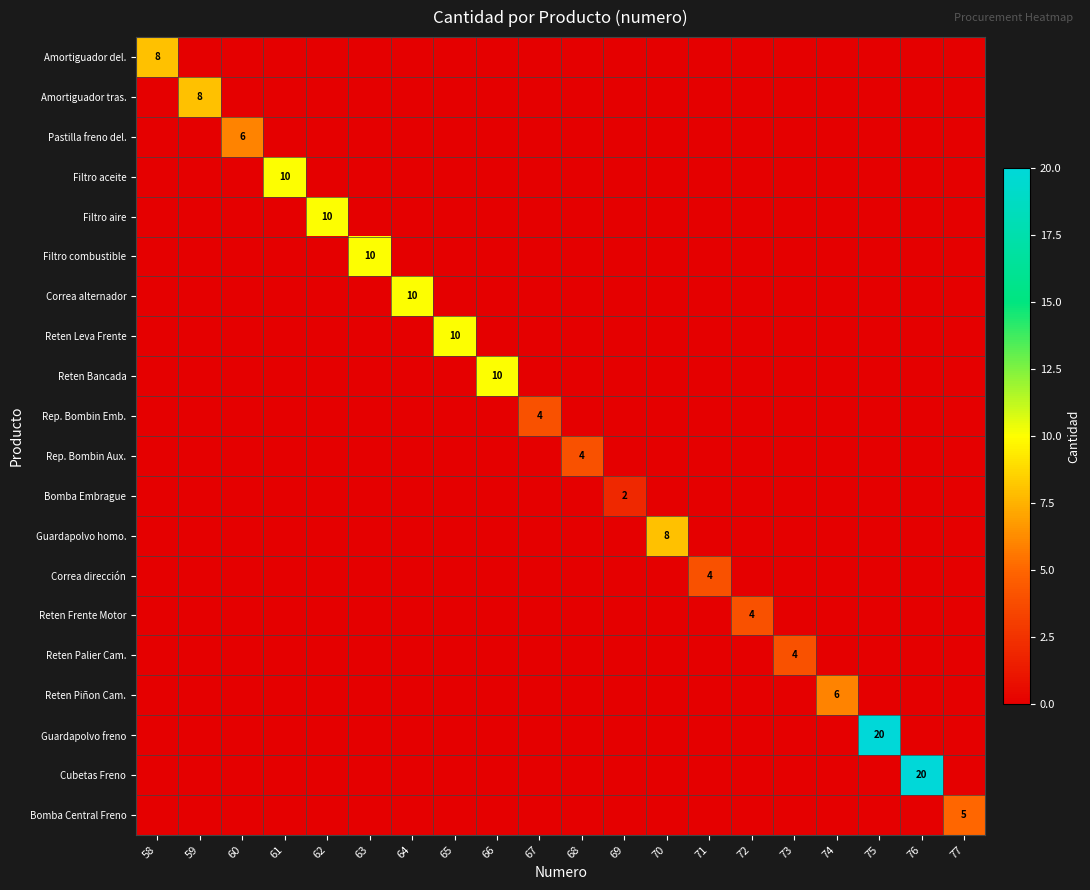

What is the average value of the Guardapolvo freno series?

1